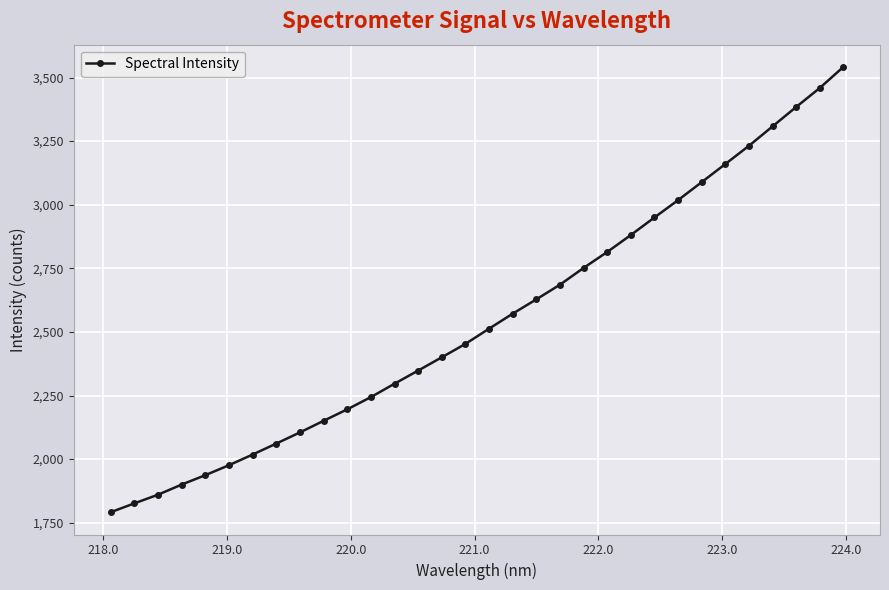

What is the average value?

2548.3